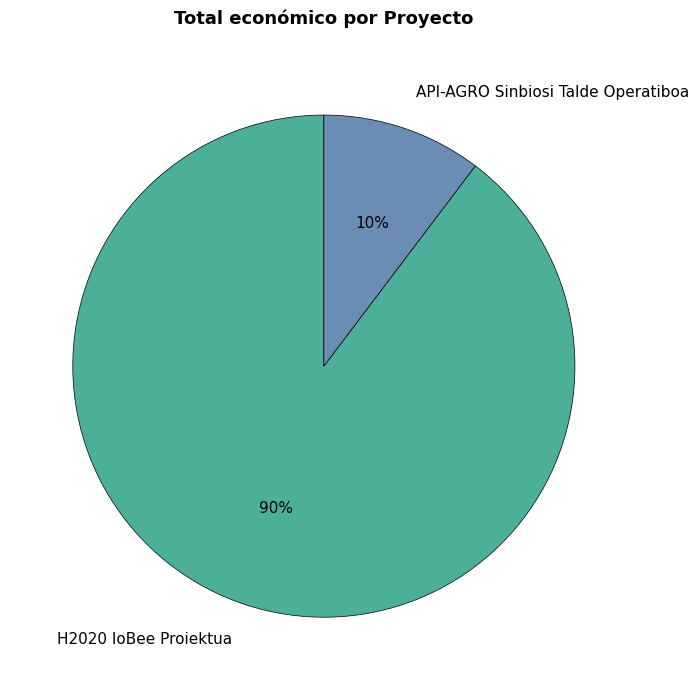

True or false: H2020 IoBee Proiektua accounts for 90% of the total.

True